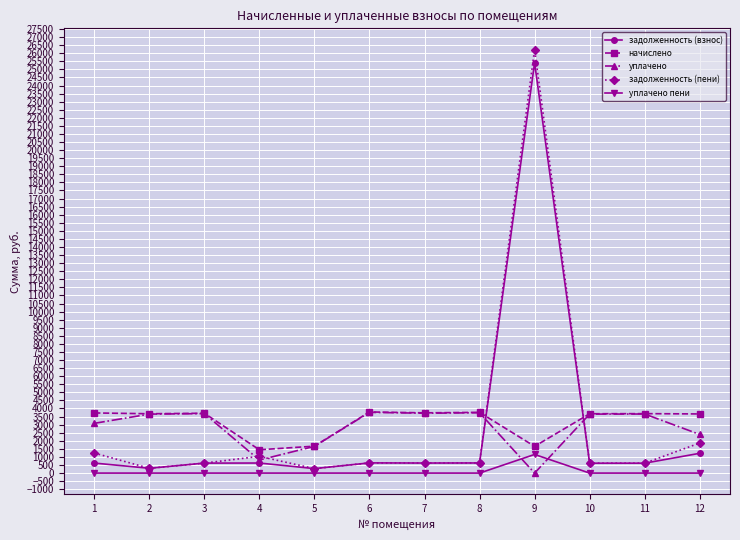

How many lines are shown in the chart?

5